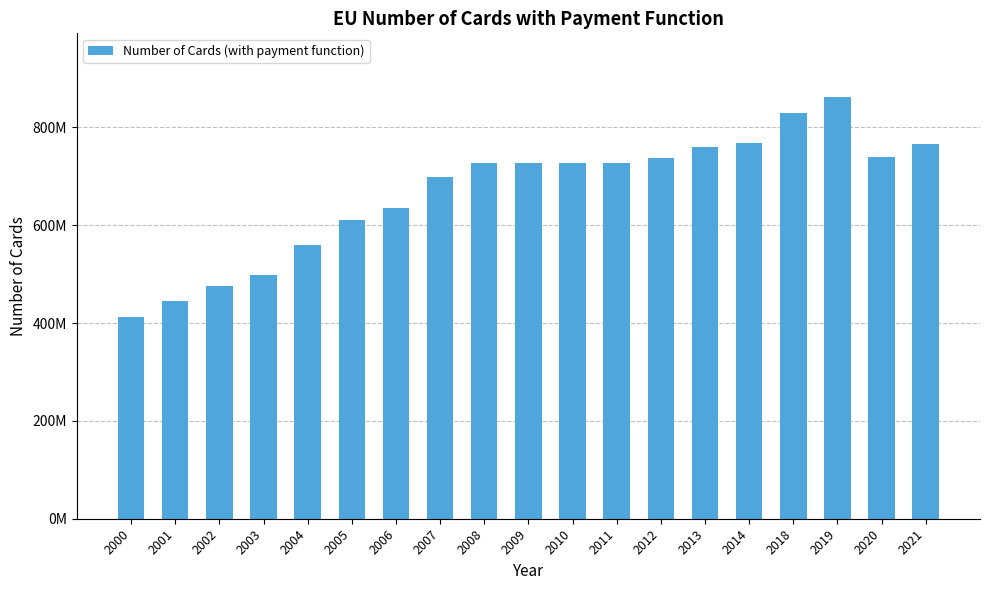

What is the change in value from 2007 to 2011?

+29425691